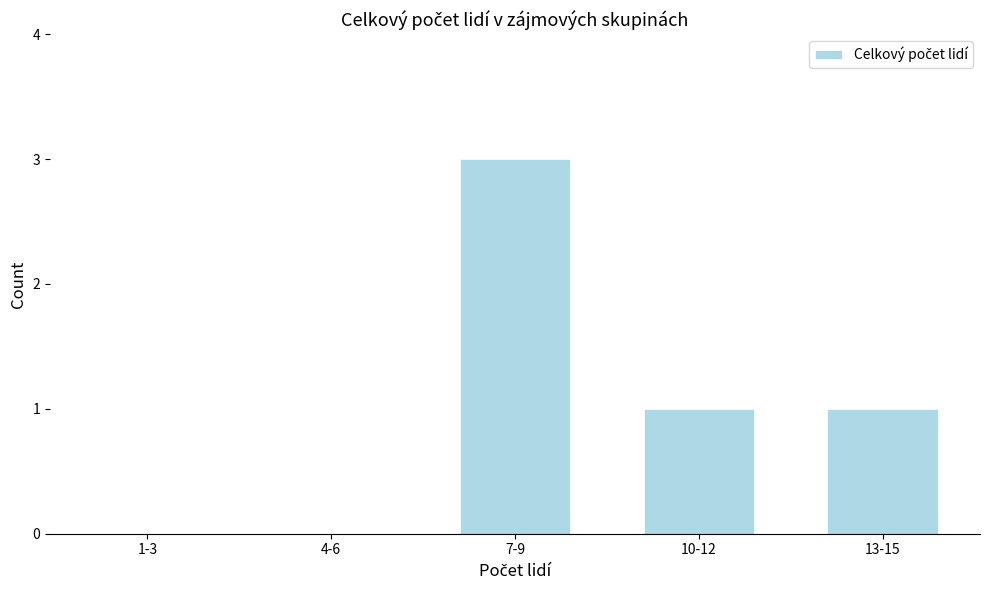

Reading left to right, what are all the values shown in this chart?

1-3=0	4-6=0	7-9=3	10-12=1	13-15=1